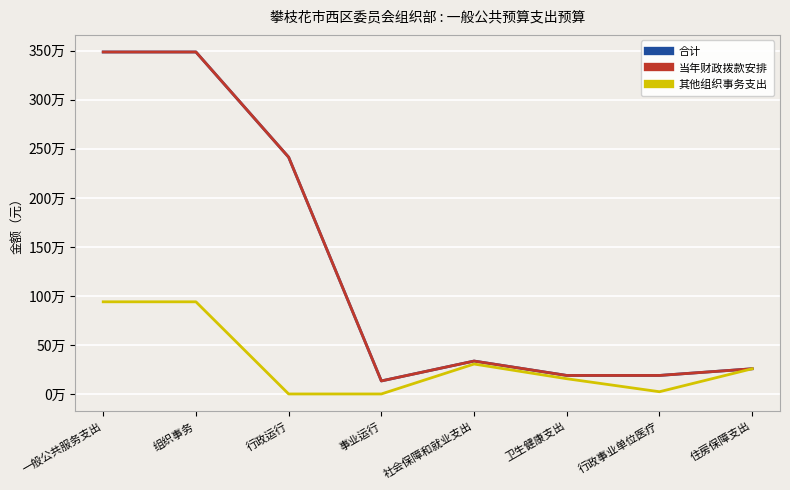

What is the difference between the highest and lowest values at 一般公共服务支出?

2547972.1